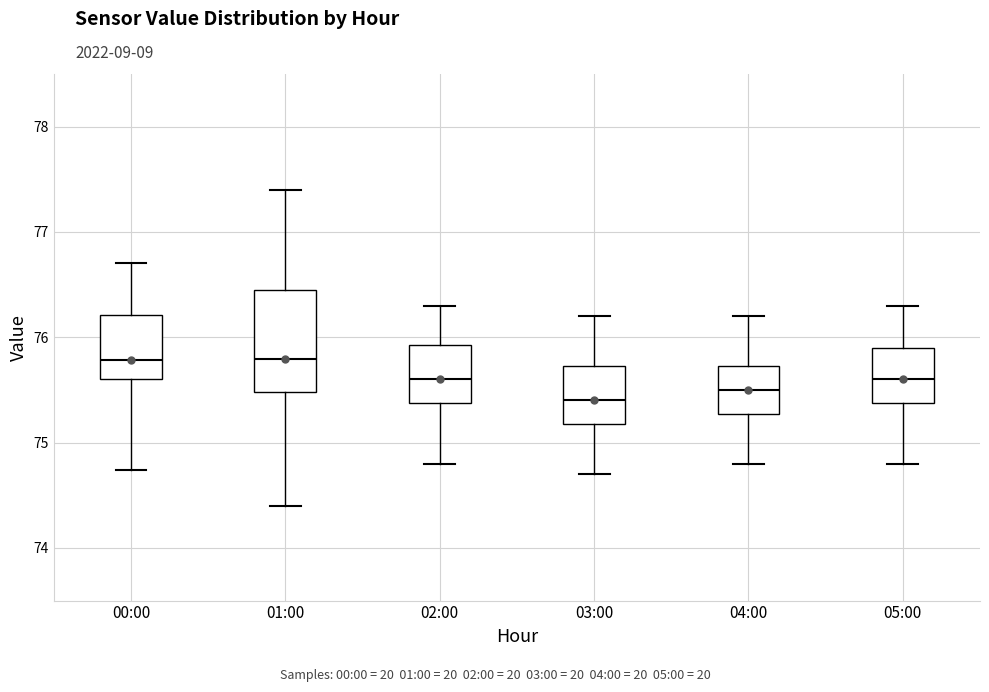

Reading left to right, read every box against the y-axis: the position of its median line, the range the box covers, and the ends of its whiskers. The values are not printed on the chart, so give them approximately, as read against the axis.

00:00: median 75.8, box 75.6 to 76.2, whiskers 74.7 to 76.7
01:00: median 75.8, box 75.5 to 76.4, whiskers 74.4 to 77.4
02:00: median 75.6, box 75.4 to 75.9, whiskers 74.8 to 76.3
03:00: median 75.4, box 75.2 to 75.7, whiskers 74.7 to 76.2
04:00: median 75.5, box 75.3 to 75.7, whiskers 74.8 to 76.2
05:00: median 75.6, box 75.4 to 75.9, whiskers 74.8 to 76.3